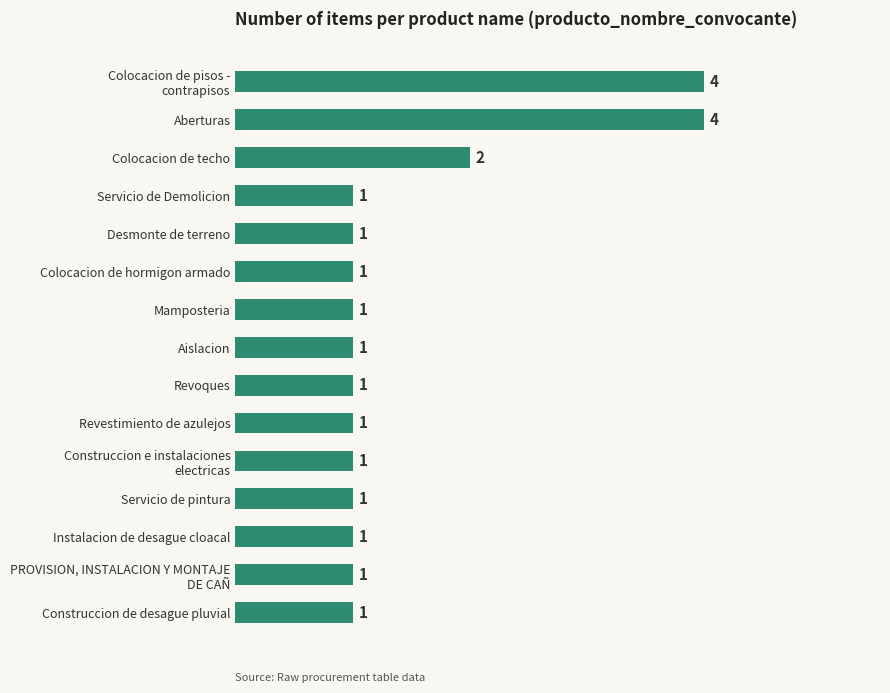

Count the values in the range 1 to 2.

13